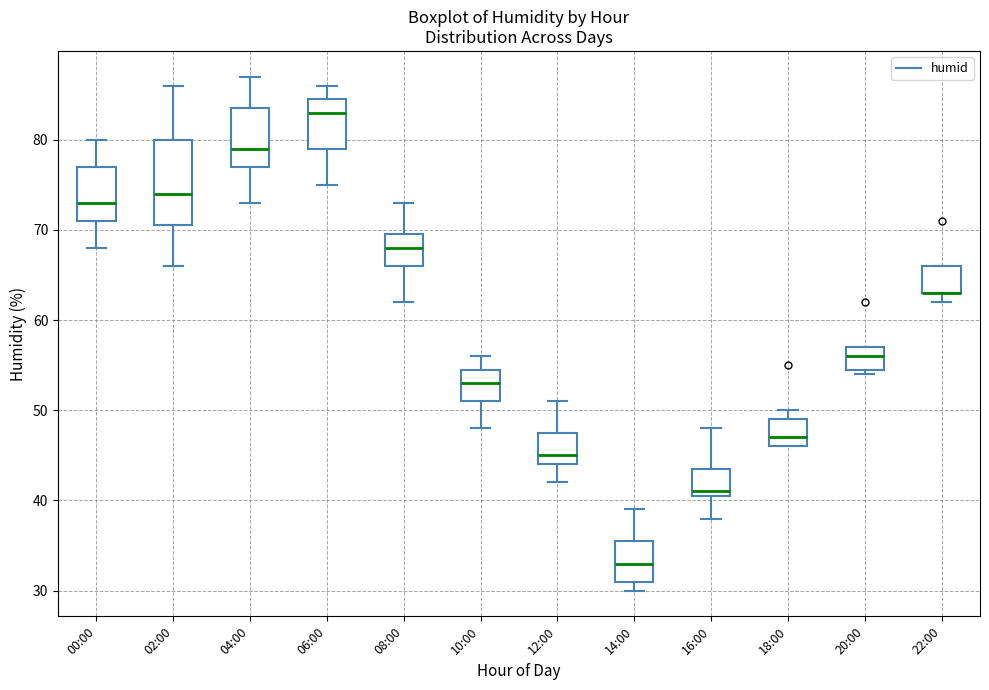

Where is the upper edge of the box for 08:00 on the y-axis? The values are not printed on the chart, so give them approximately, as read against the axis.

70